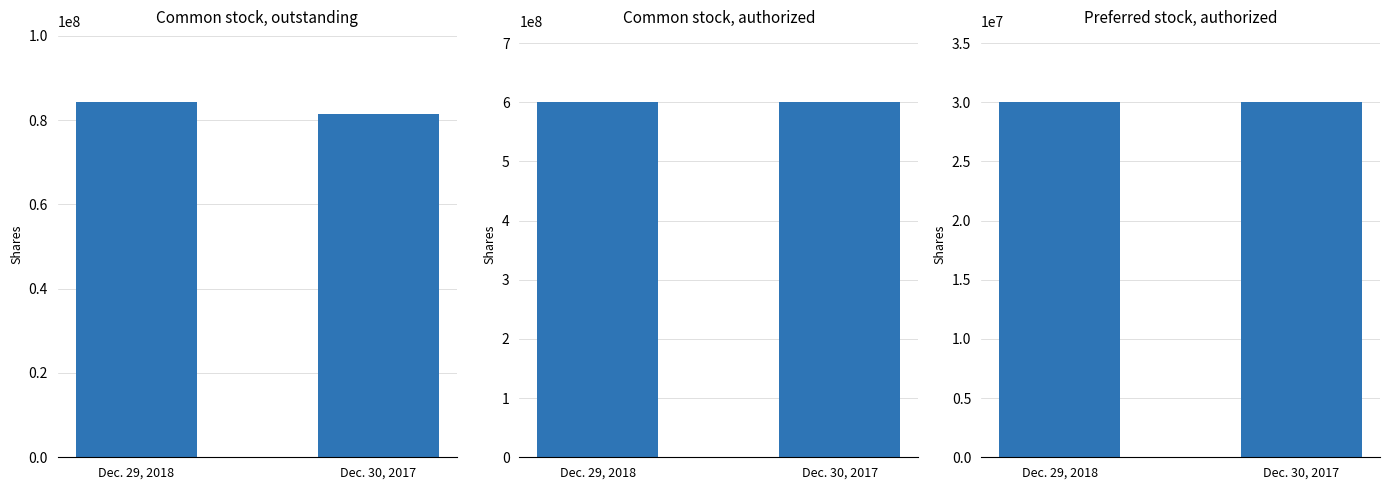

How many groups of bars are there?

2